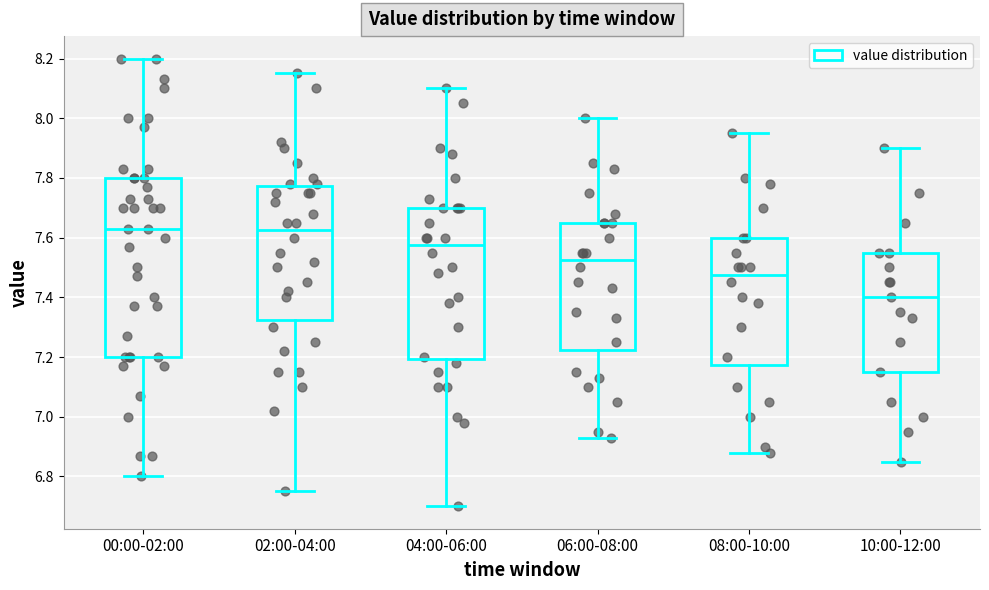

Which box has the lowest median line?

10:00-12:00